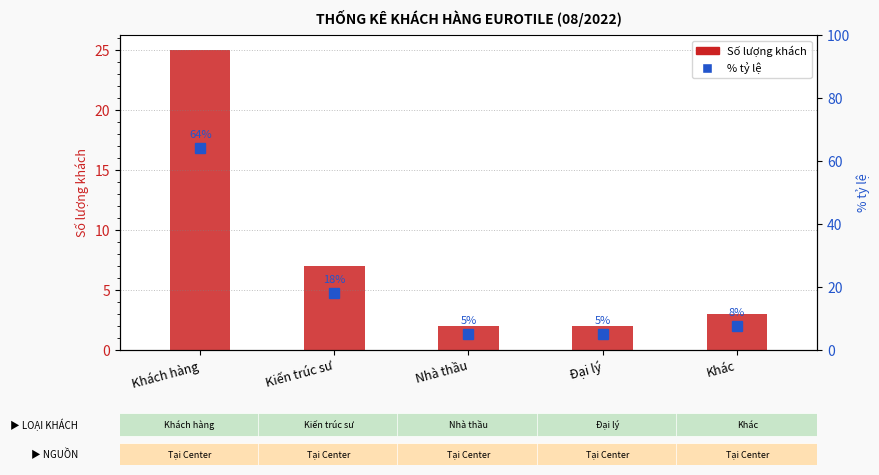

Is the value of Số lượng khách at Đại lý greater than the value of % tỷ lệ at Đại lý?

No